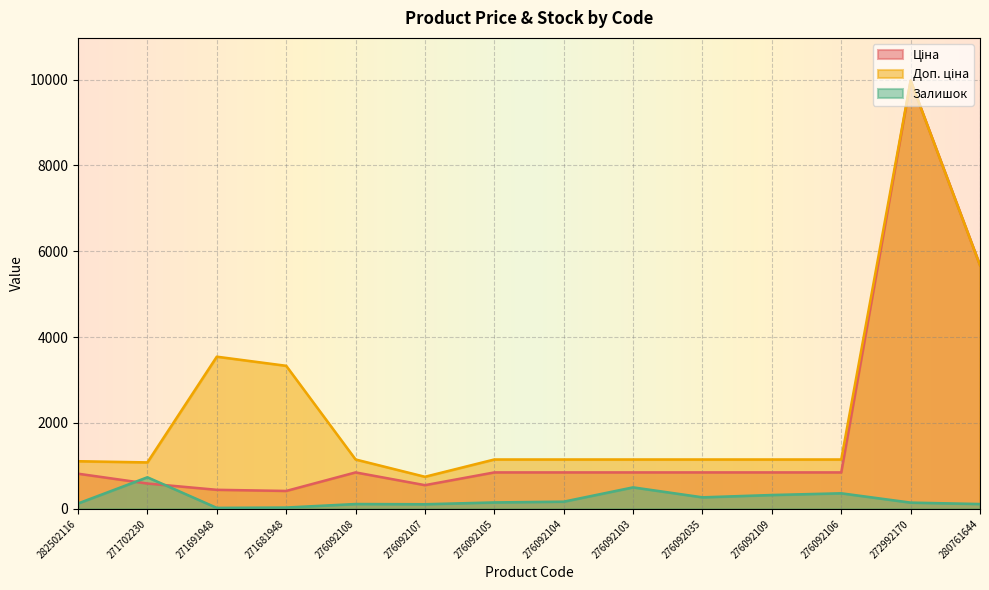

At which label is Доп. ціна closest to 5360?

280761644